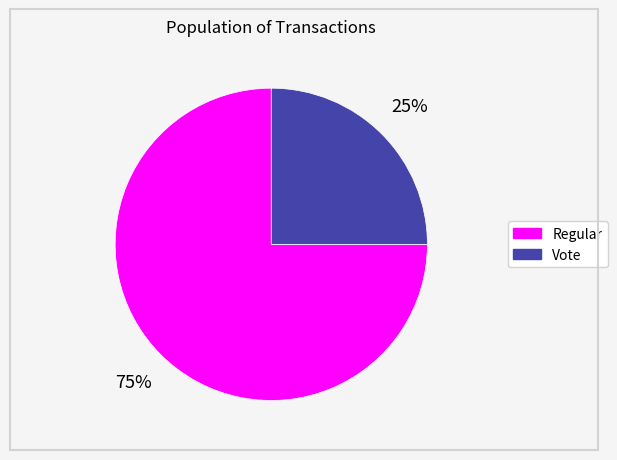

Does Vote account for over 50% of the chart?

No